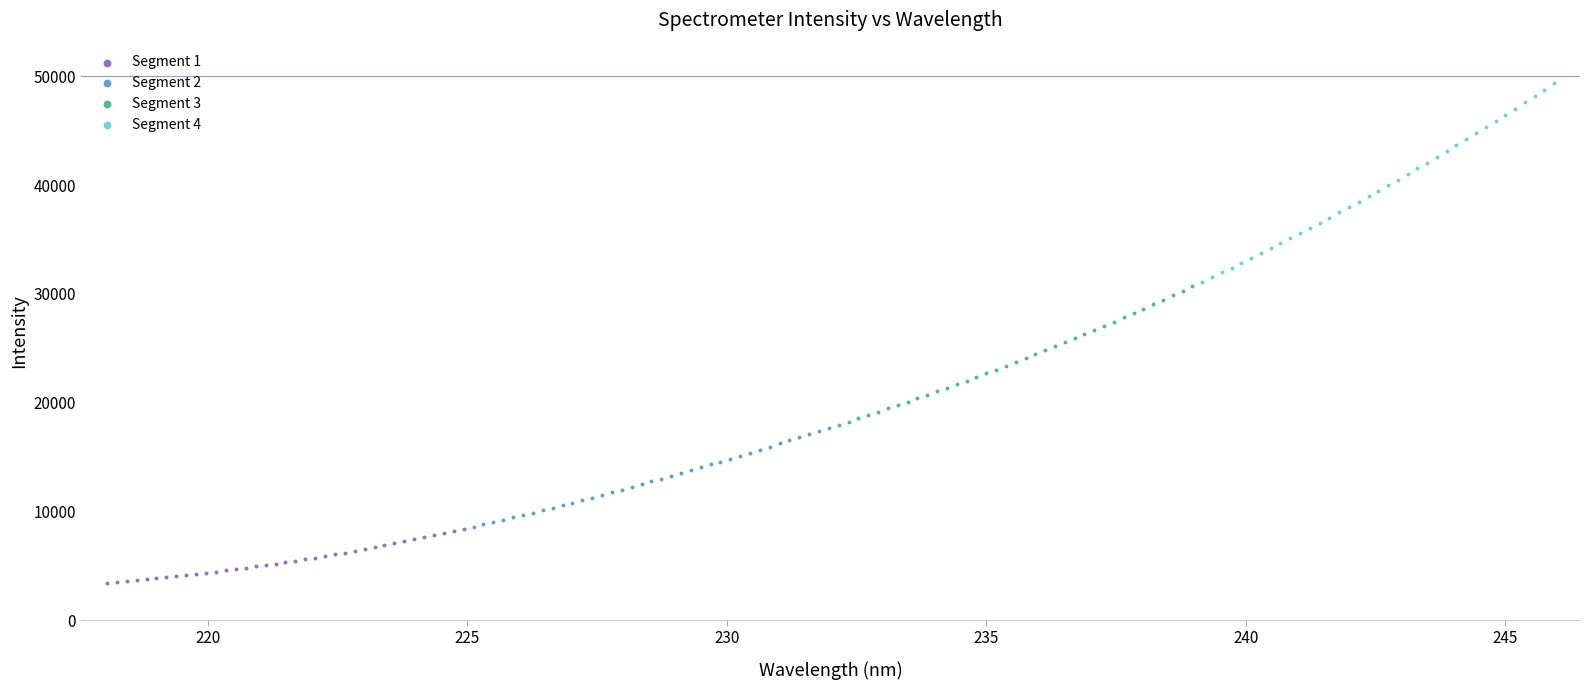

Which series has the largest Y range (max minus min)?

Segment 4